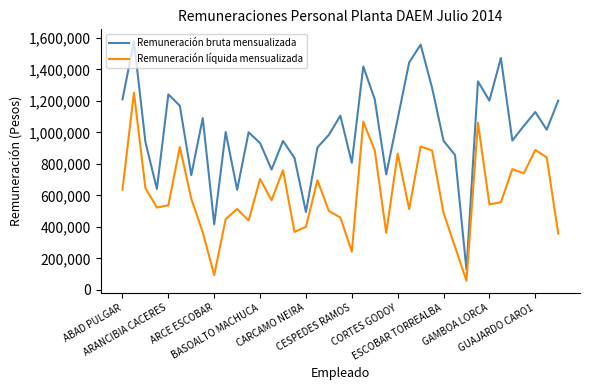

What is the smallest value displayed?

57402